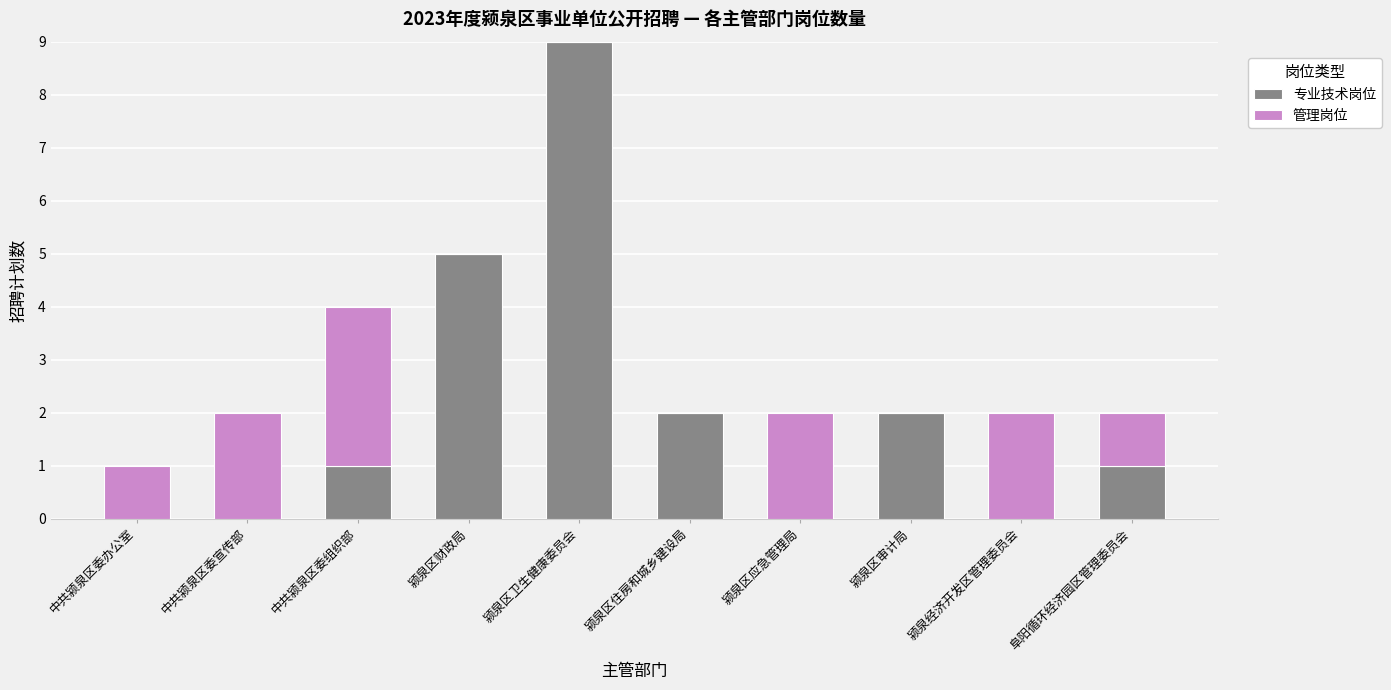

The 专业技术岗位 series shows -5 at 中共颍泉区委办公室. True or false?

False